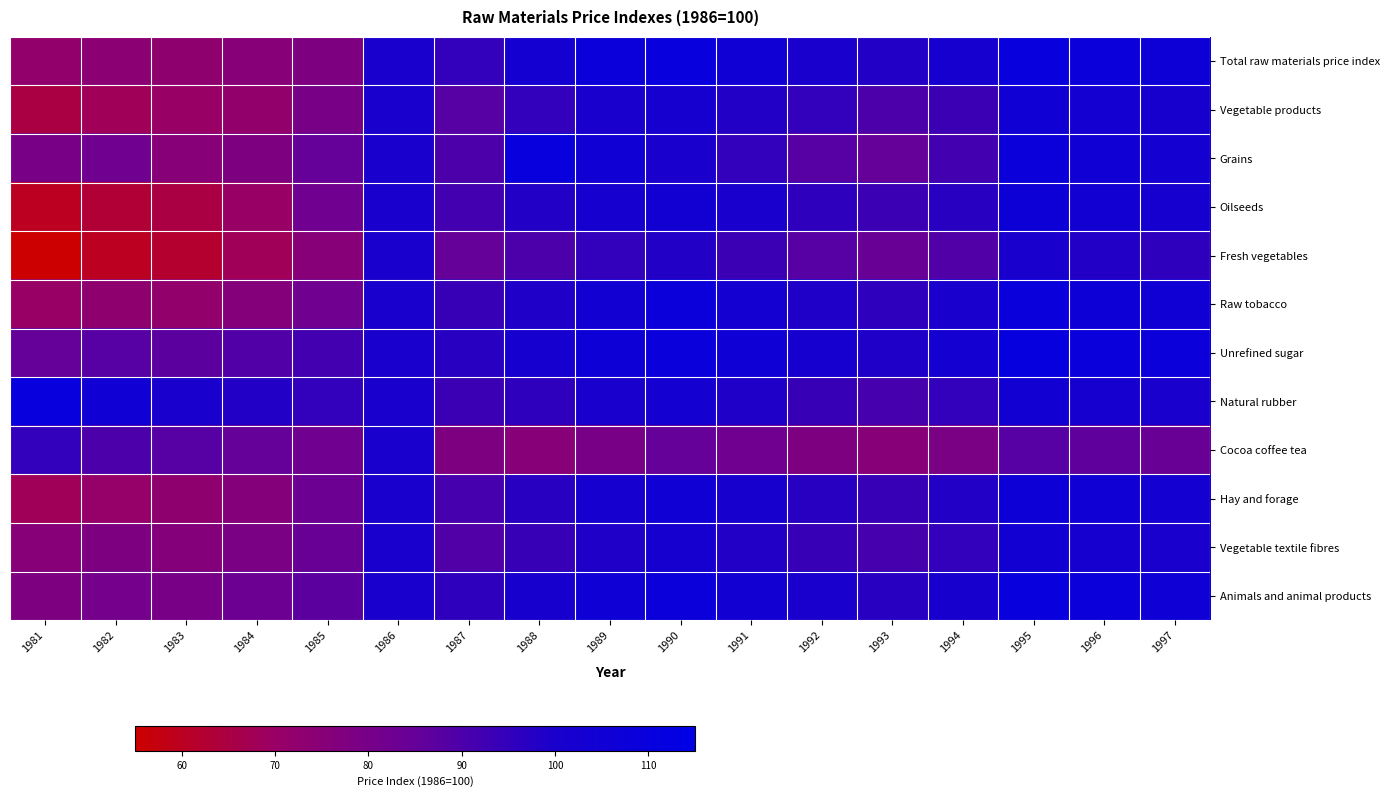

At 1991, list the series in order from smallest to largest.

Cocoa coffee tea, Fresh vegetables, Grains, Vegetable products, Vegetable textile fibres, Natural rubber, Oilseeds, Hay and forage, Raw tobacco, Animals and animal products, Total raw materials price index, Unrefined sugar